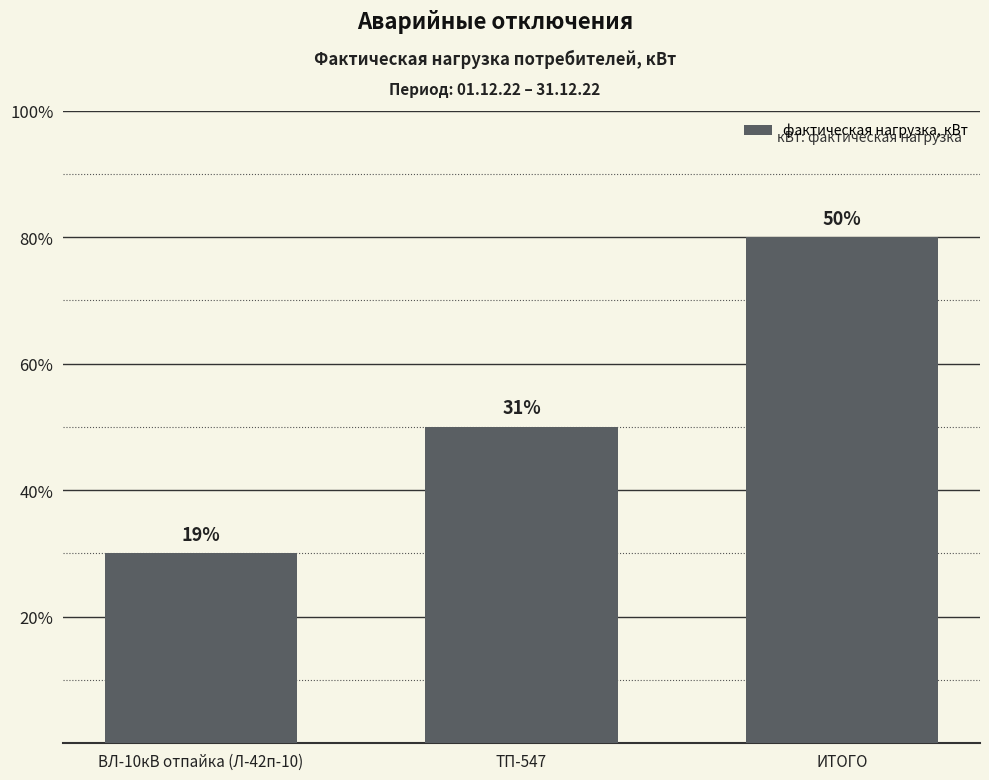

Does the chart contain any negative values?

No